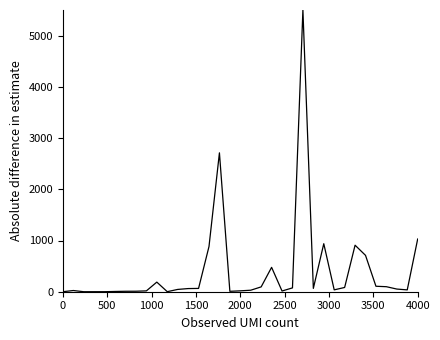

What is the maximum value shown in the chart?

5500.0